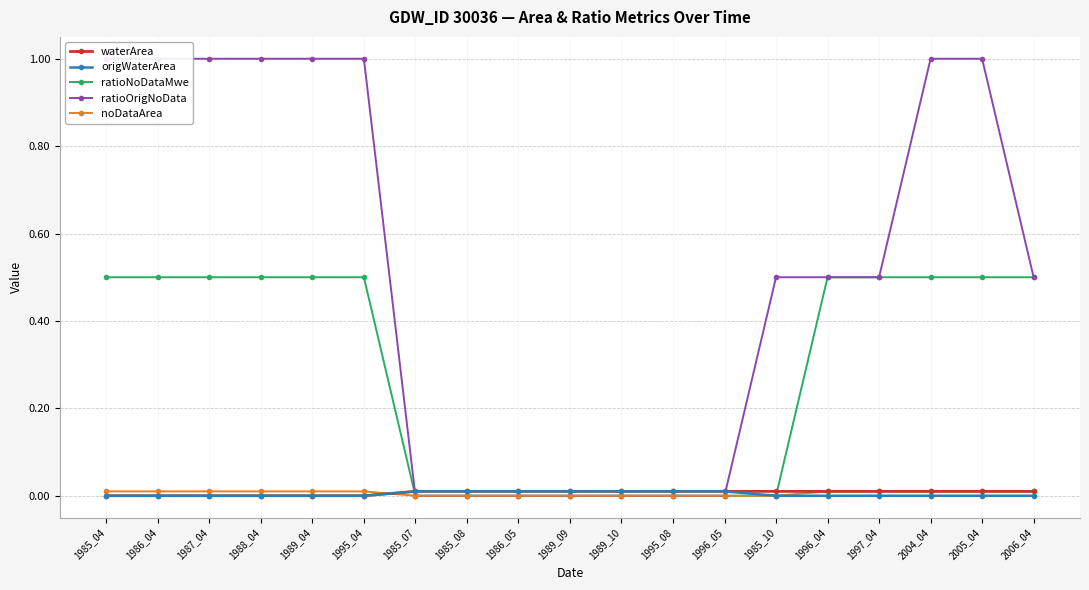

Is the value of noDataArea at 1995_04 greater than the value of ratioOrigNoData at 1995_04?

No